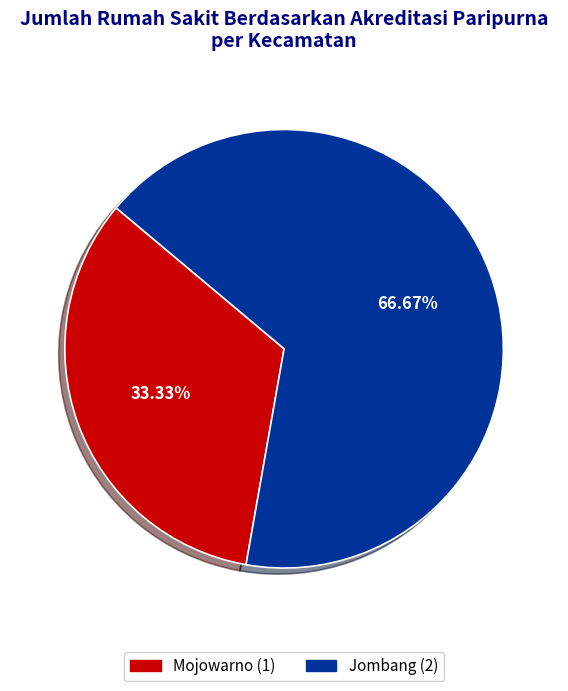

Approximately how many times larger is the value at Jombang compared to Mojowarno?

2.0